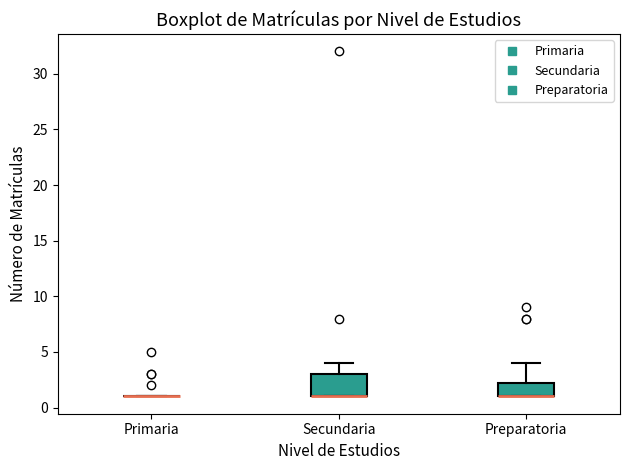

Reading left to right, read every box against the y-axis: the position of its median line, the range the box covers, and the ends of its whiskers. The values are not printed on the chart, so give them approximately, as read against the axis.

Primaria: box collapsed to a line at 1.0, whiskers 1.0 to 1.0
Secundaria: median 1.0 (drawn on the box's lower edge), box 1.0 to 3.0, whiskers 1.0 to 4.0
Preparatoria: median 1.0 (drawn on the box's lower edge), box 1.0 to 2.5, whiskers 1.0 to 4.0